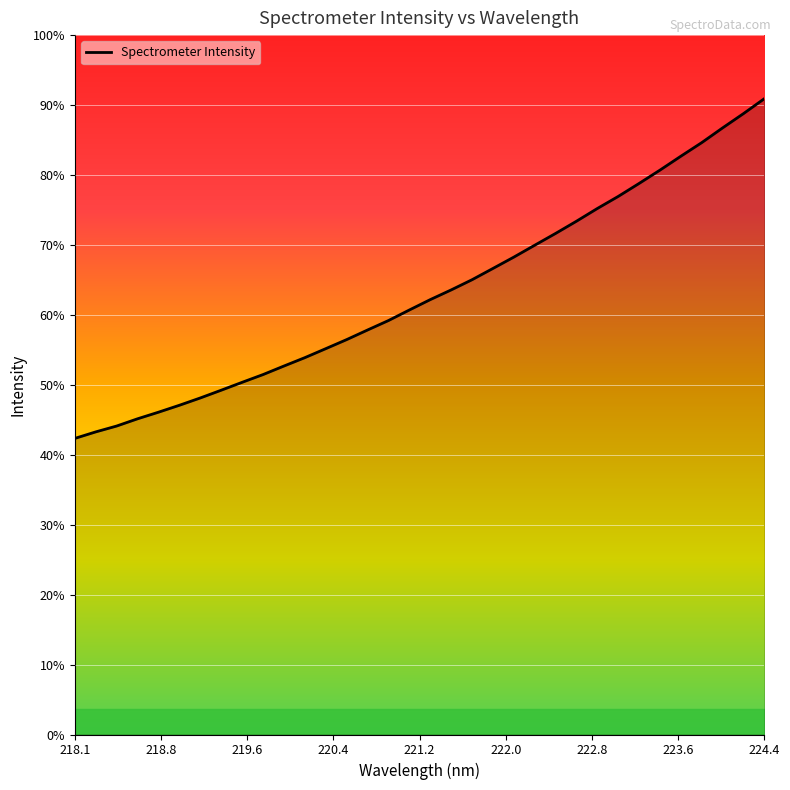

Reading left to right, transcribe all the data shown in this chart.

2573.3	2629.9	2680.9	2743.8	2801.2	2861.4	2924.9	2992.3	3060.9	3128.2	3202.5	3275.3	3353.3	3432.1	3515.6	3597.8	3689.5	3779.5	3863.8	3952.4	4050.4	4149.0	4252.2	4354.8	4461.0	4571.6	4676.5	4789.3	4905.1	5025.9	5144.0	5271.9	5396.2	5525.9